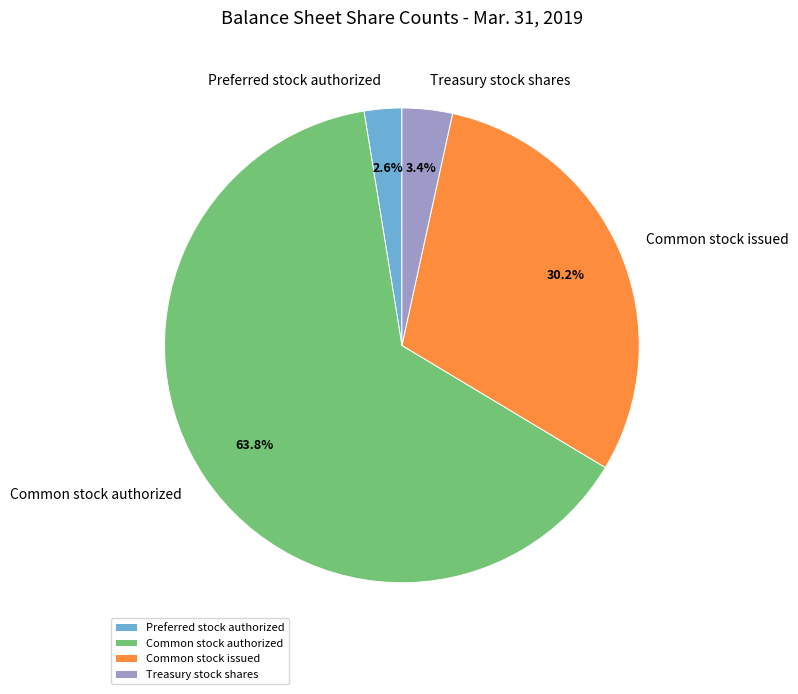

Which category has the smallest portion of the pie?

Preferred stock authorized